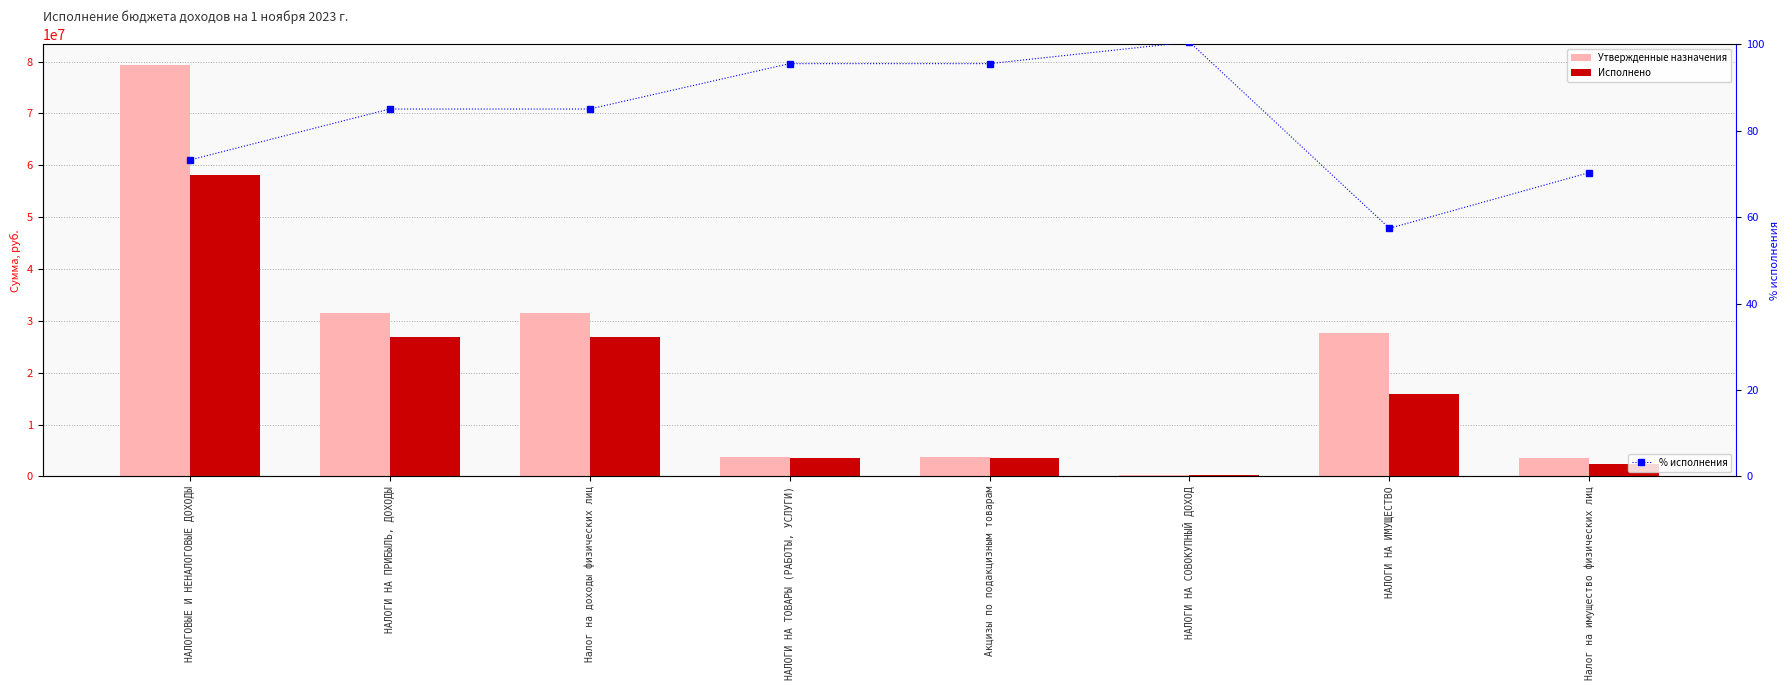

Where is Исполнено nearest to the value 29191133?

НАЛОГИ НА ПРИБЫЛЬ, ДОХОДЫ